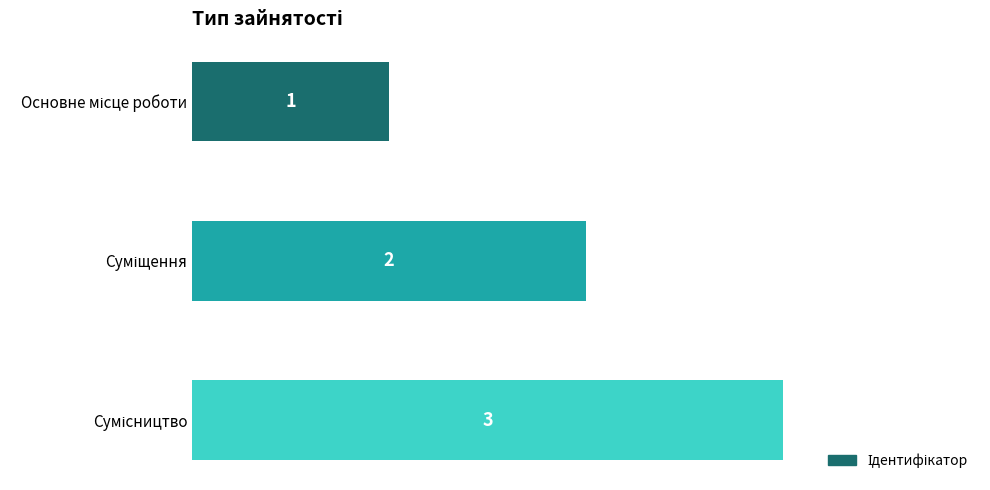

What is the value of the 2nd bar from the top?

2